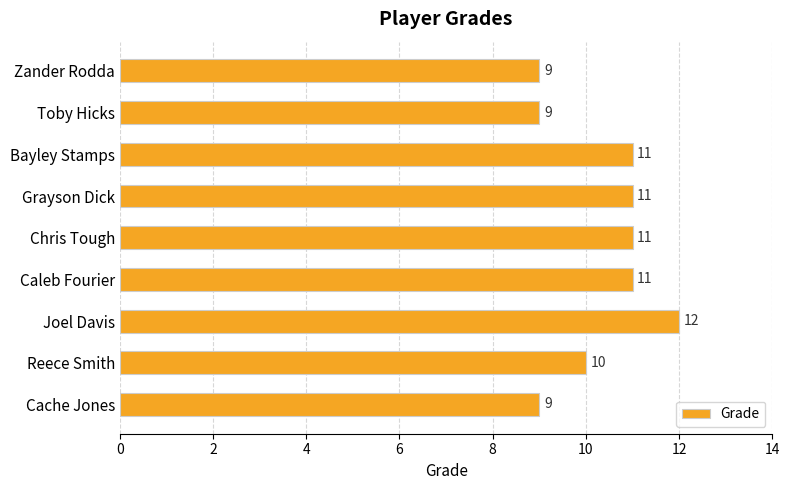

Read the value at Zander Rodda.

9